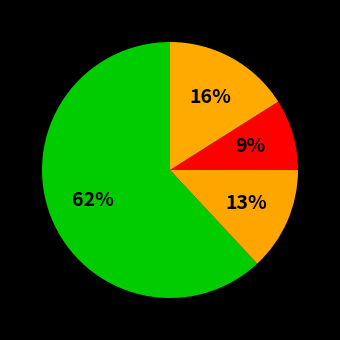

How many segments does this pie chart have?

4